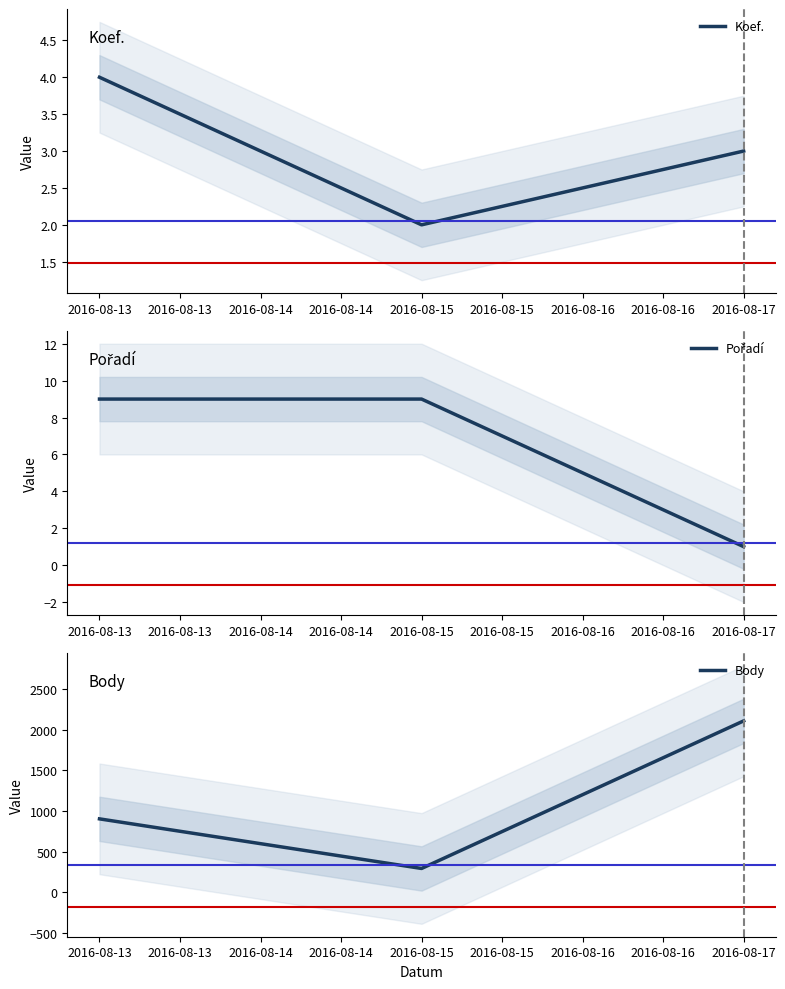

List the labels in order of Body value, largest first.

2016-08-17, 2016-08-13, 2016-08-15